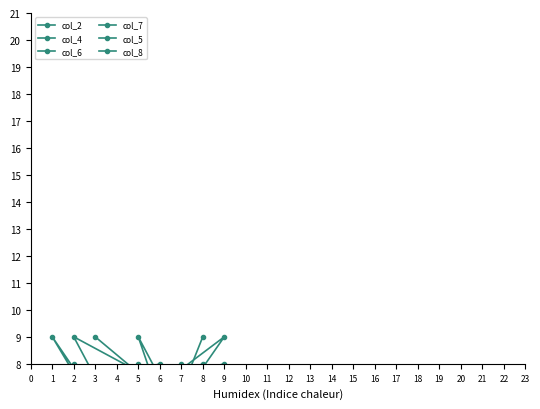

At which label is col_8 closest to 5?

5